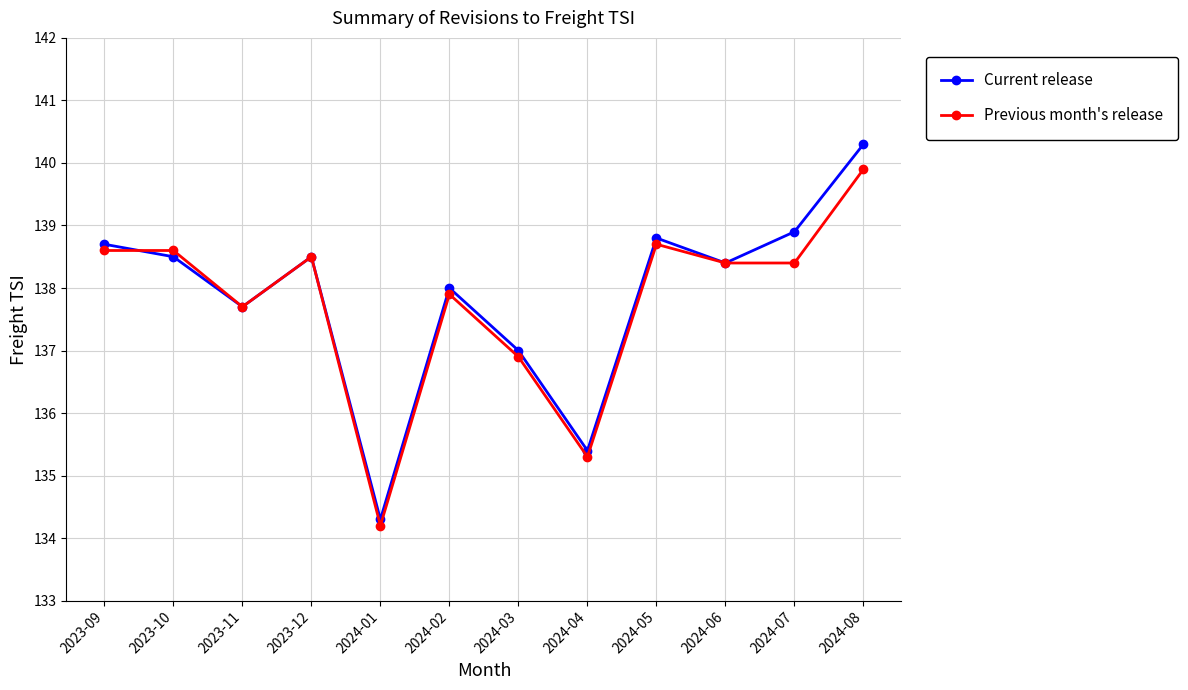

Is this an area chart (filled region under the line)?

No